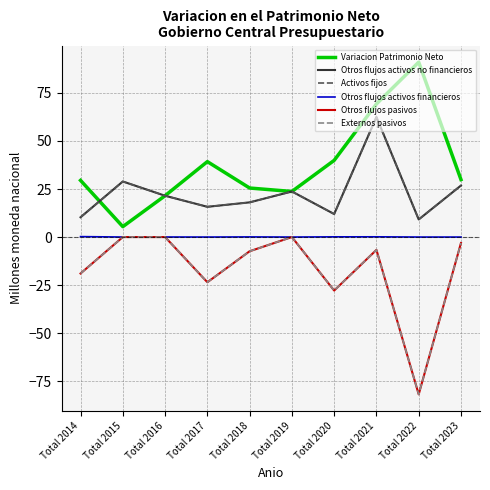

What is the average value of the Otros flujos pasivos series?

-16.9